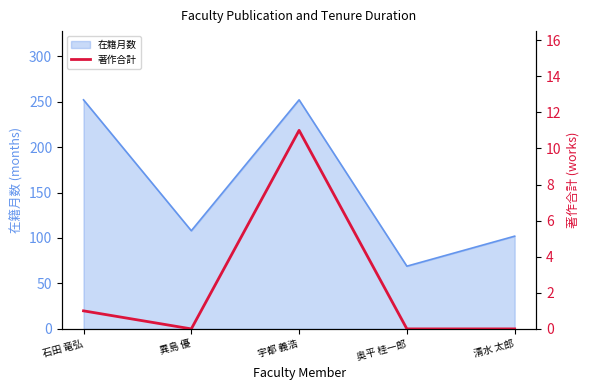

Where is the first local minimum?

異島 優